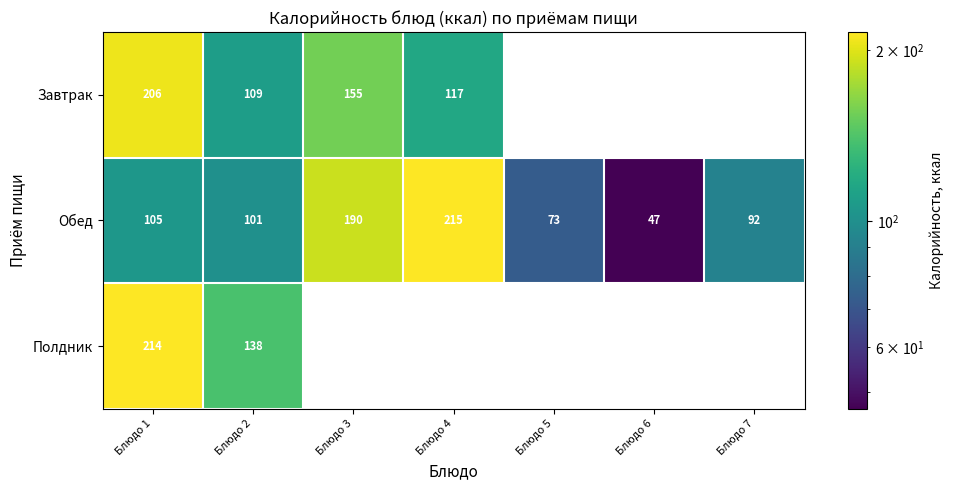

The value of Завтрак at Блюдо 4 is 178.8. True or false?

False